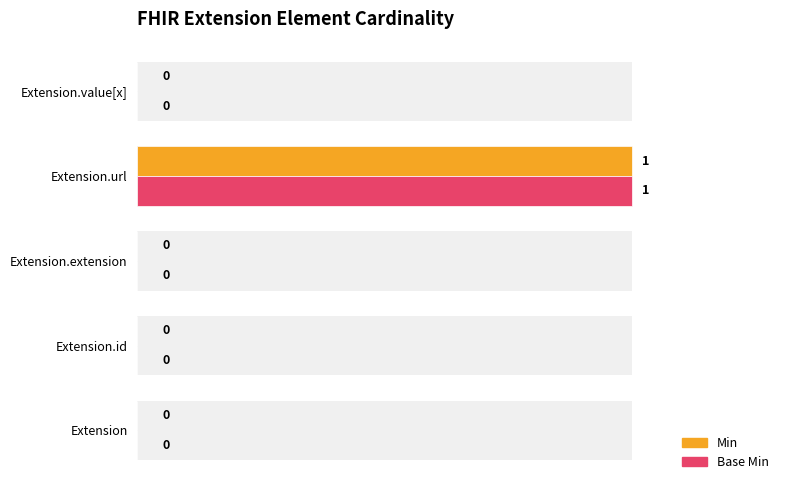

Which series has the largest total across all categories?

Min